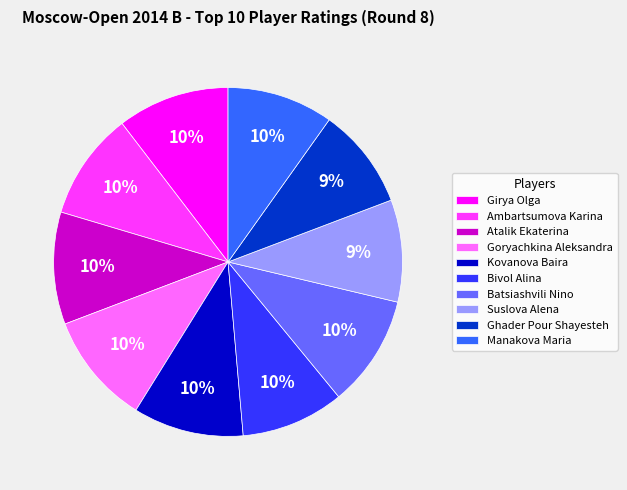

The Ghader Pour Shayesteh slice represents 9% of the pie. True or false?

True